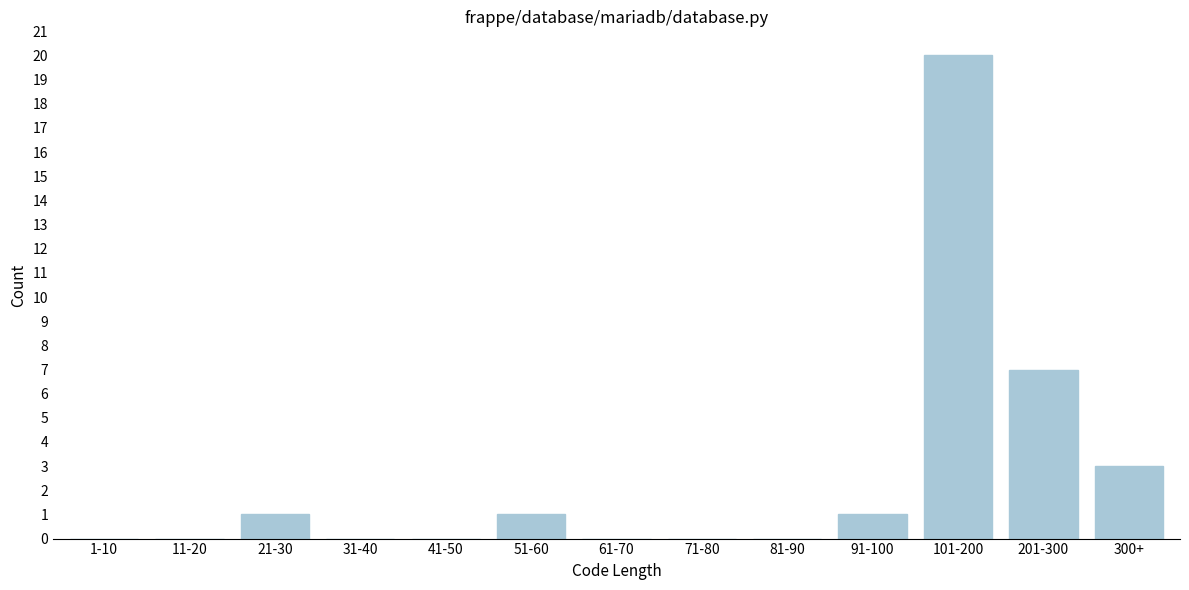

Reading left to right, list all the values displayed in this chart.

1-10=0	11-20=0	21-30=1	31-40=0	41-50=0	51-60=1	61-70=0	71-80=0	81-90=0	91-100=1	101-200=20	201-300=7	300+=3